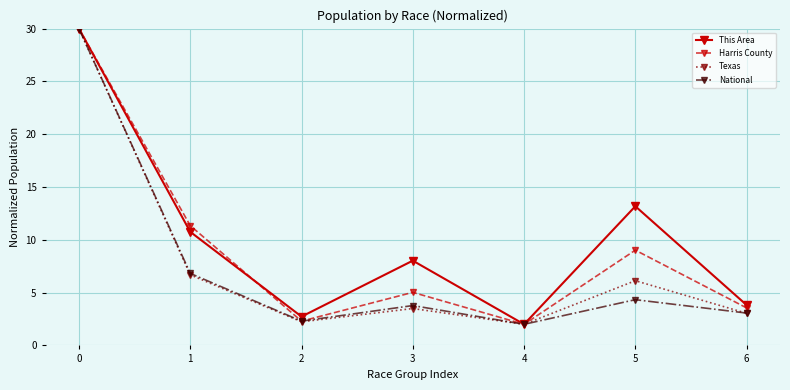

What is the value of the Texas point at the 2nd from the left?

6.7